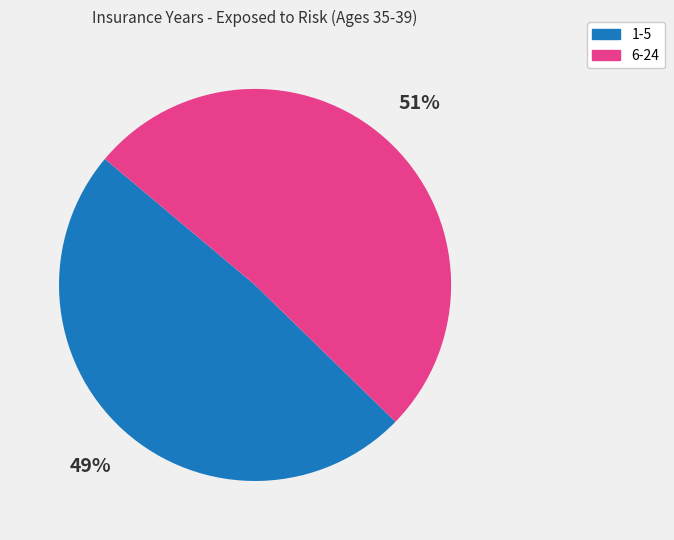

To the nearest percent, what is the average slice percentage?

50%